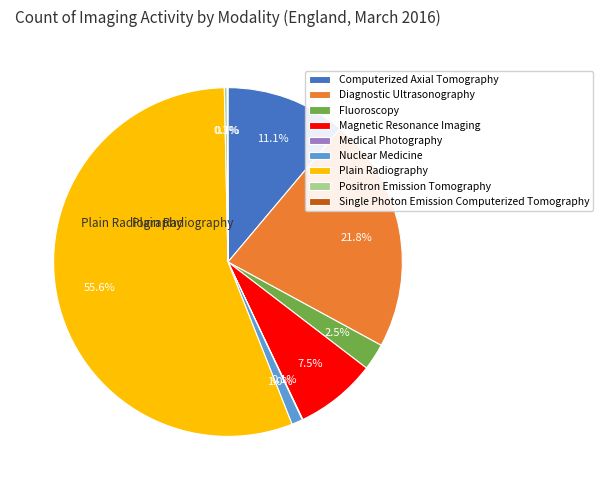

Do Fluoroscopy and Magnetic Resonance Imaging together represent more than half of the pie?

No